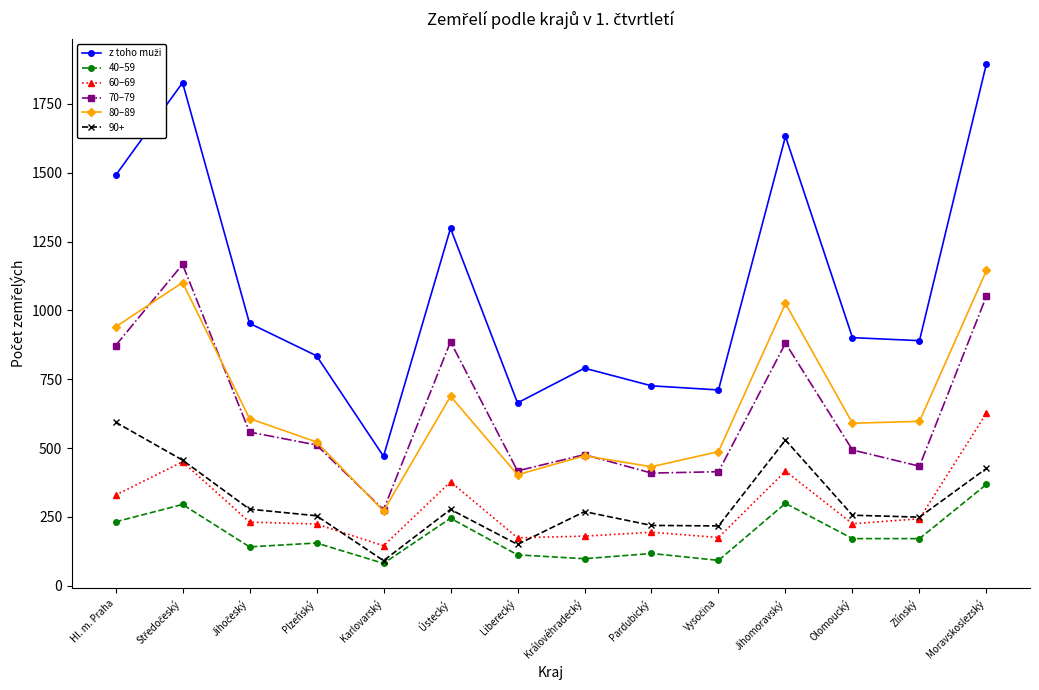

True or false: 60–69 has a value of 225 at Olomoucký.

True